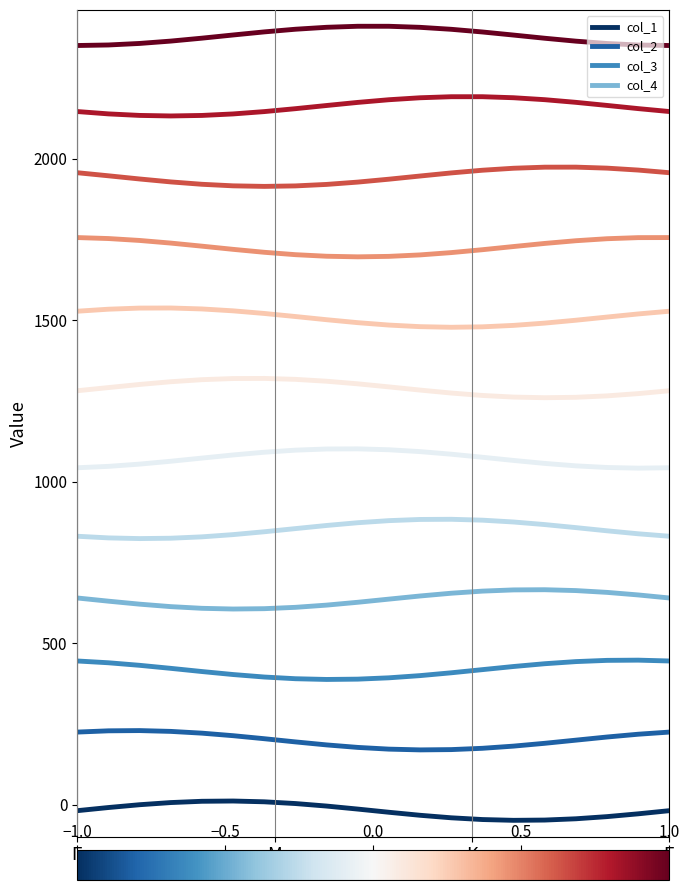

What is the average value of the col_2 series?

200.4